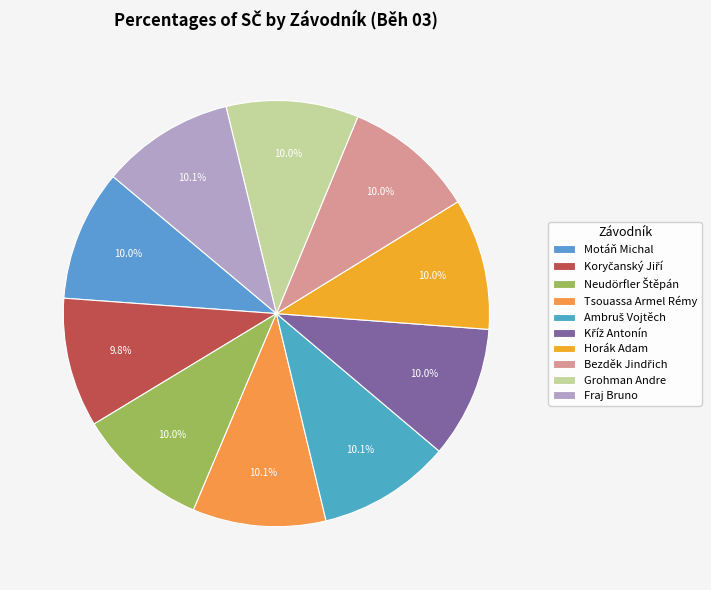

Combined, what portion of the pie is Ambruš Vojtěch and Horák Adam?

20.1%